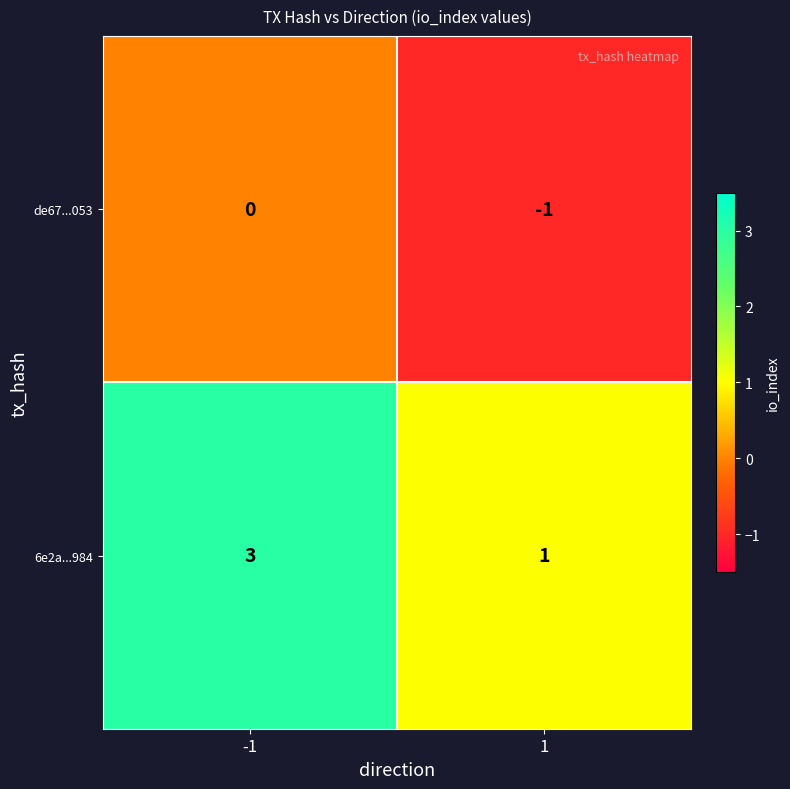

List the series in order of their peak value, lowest first.

de67...053, 6e2a...984